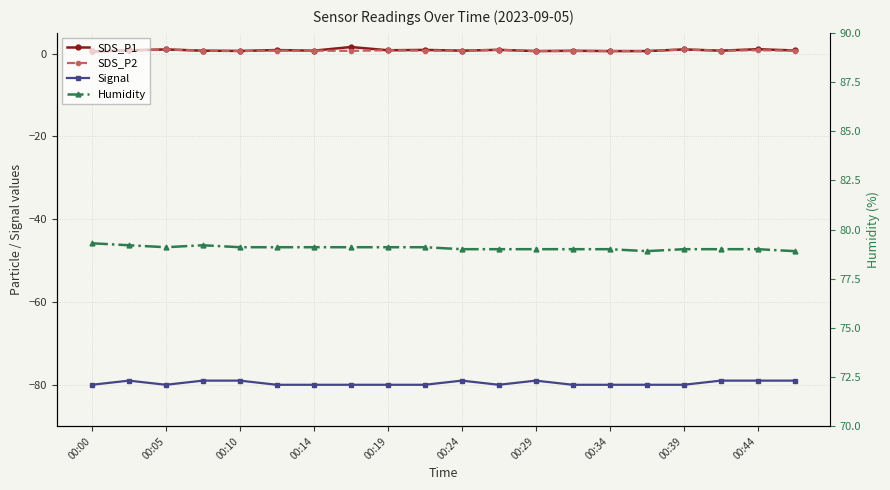

Which has a higher value, 00:24 or 19?

00:24